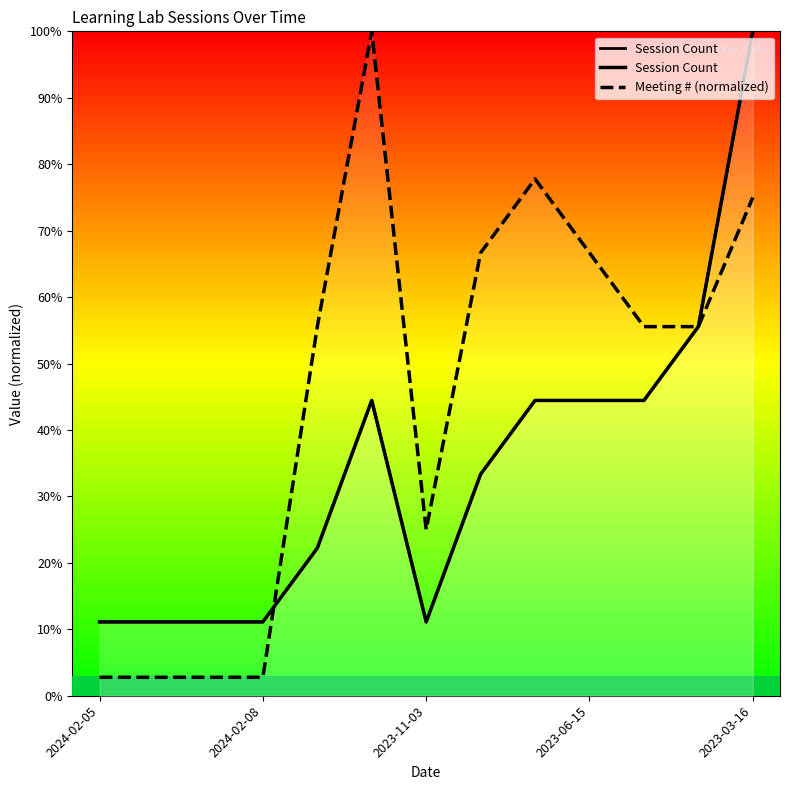

Which series has the largest total across all categories?

Meeting # (normalized)